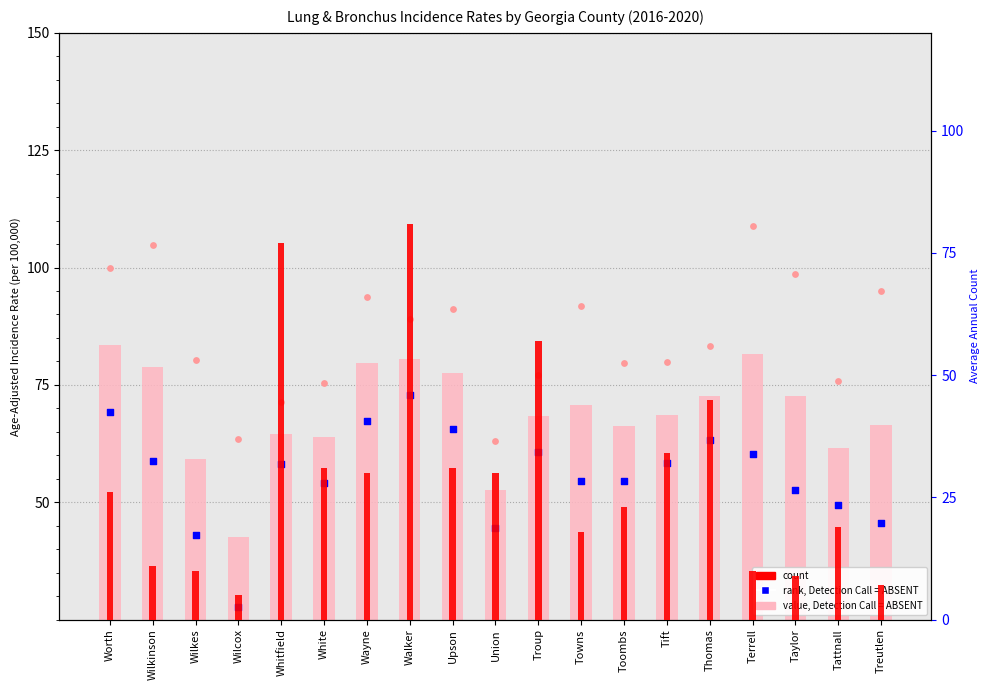

Is the value of rank, Detection Call = ABSENT at Wayne greater than the value of count at White?

Yes